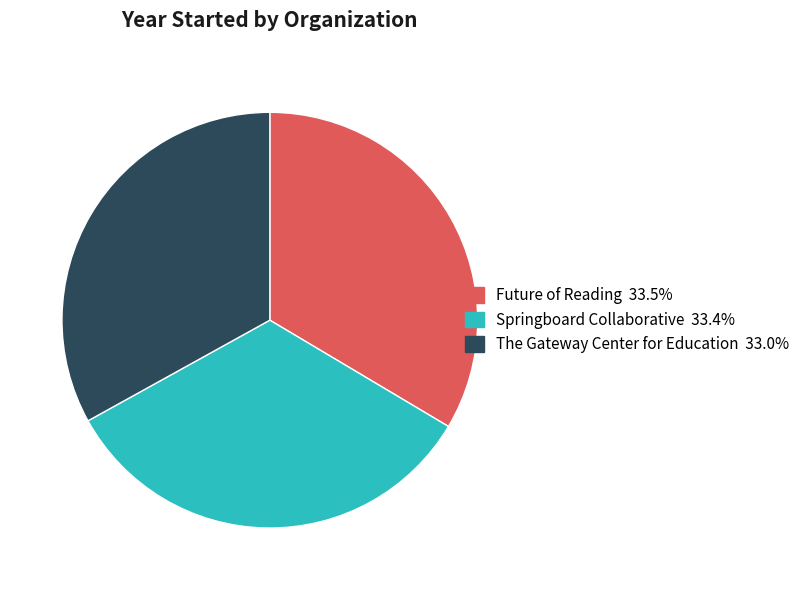

Combined, do The Gateway Center for Education and Springboard Collaborative account for over 50%?

Yes